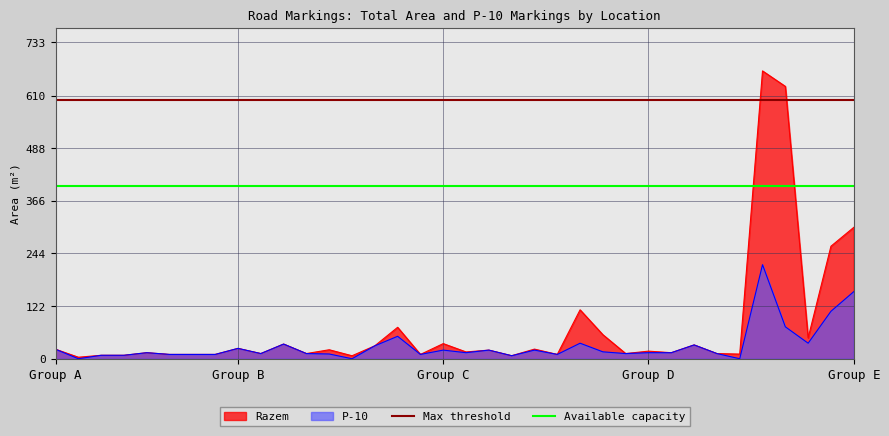

Where is Razem nearest to the value 335?

Group E